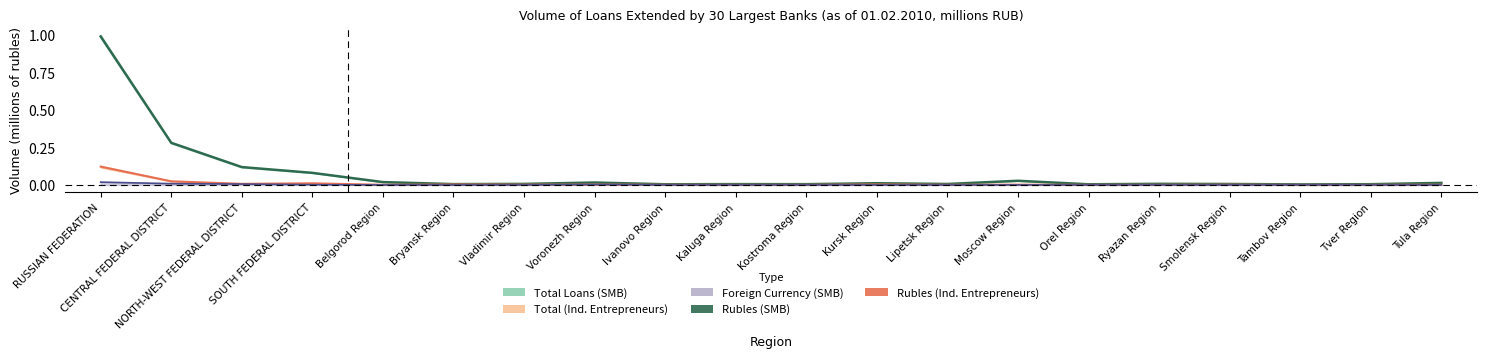

True or false: Rubles (Ind. Entrepreneurs) has more than 1 interior local peaks.

True